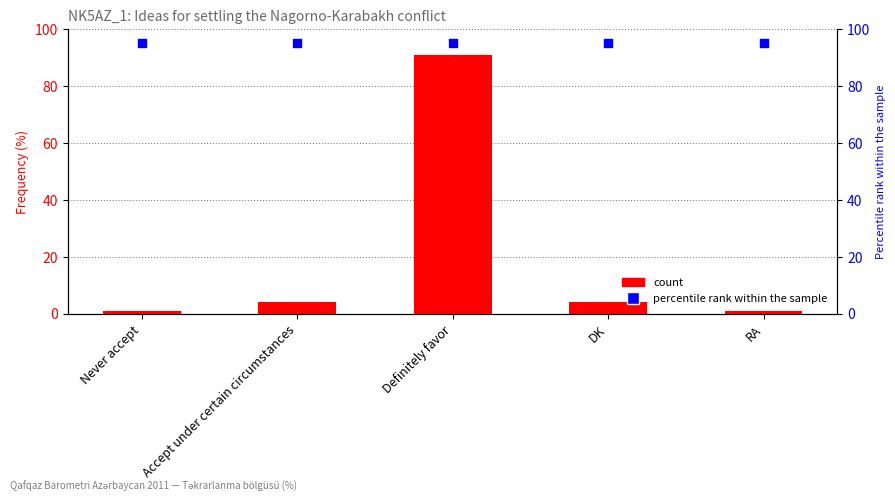

Which series has the widest spread of Y values?

Frequency (%)